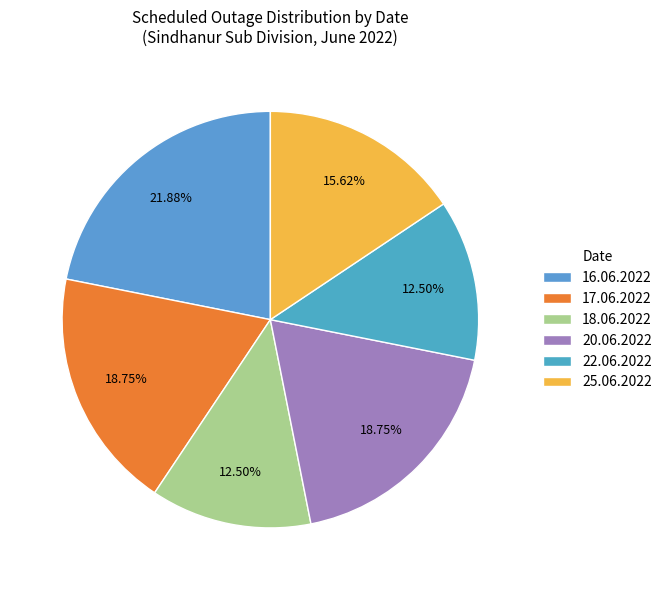

Which slice is the largest?

16.06.2022